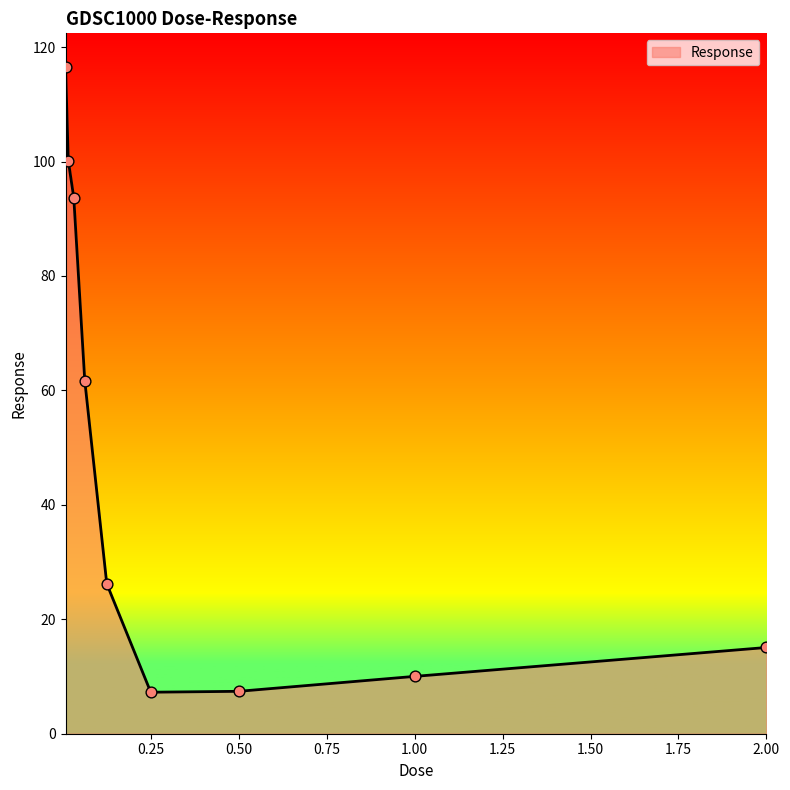

What is the smallest value displayed?

7.3